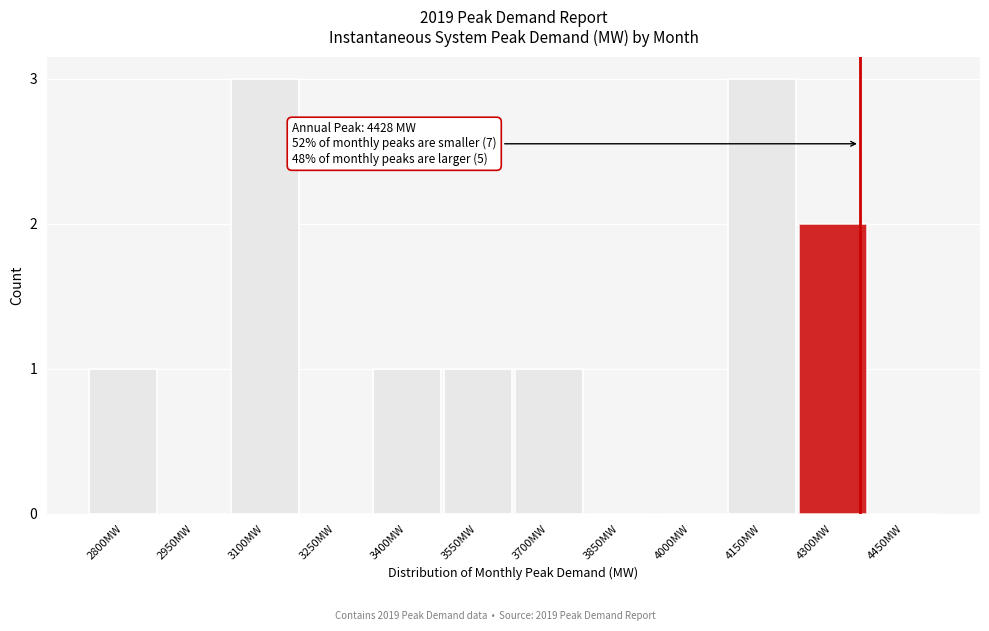

Reading left to right, extract all data points from this chart.

2800MW=1	2950MW=0	3100MW=3	3250MW=0	3400MW=1	3550MW=1	3700MW=1	3850MW=0	4000MW=0	4150MW=3	4300MW=2	4450MW=0